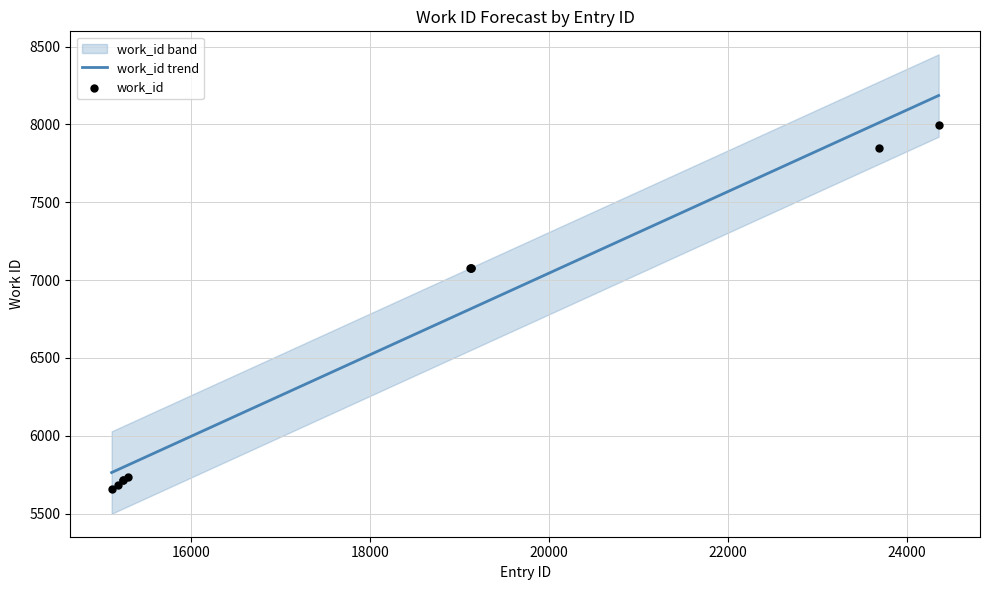

What is the lowest value of the work_id trend series?

5764.5